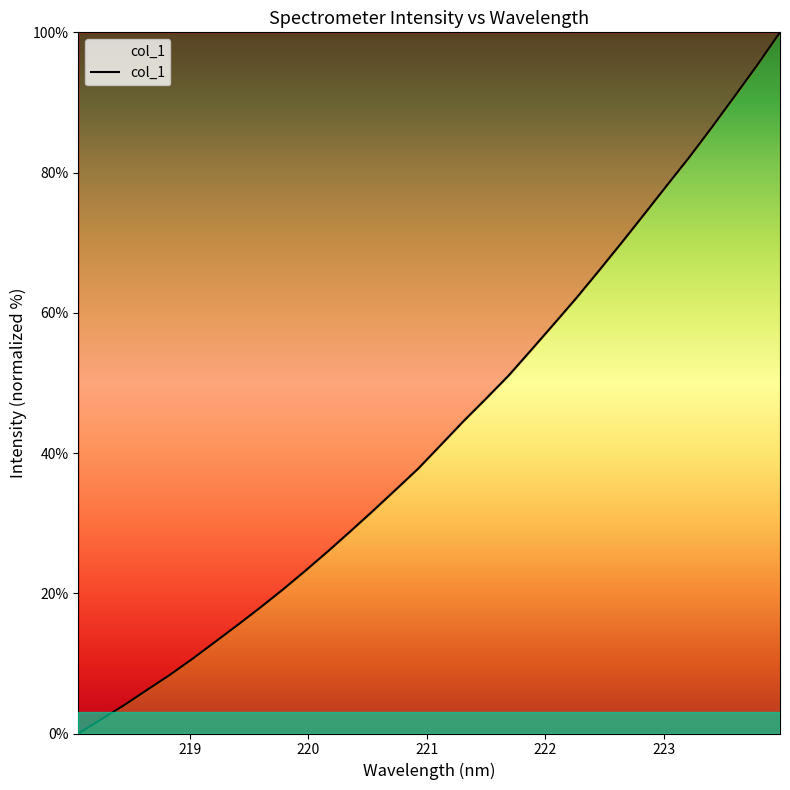

What is the maximum value shown in the chart?

100.0